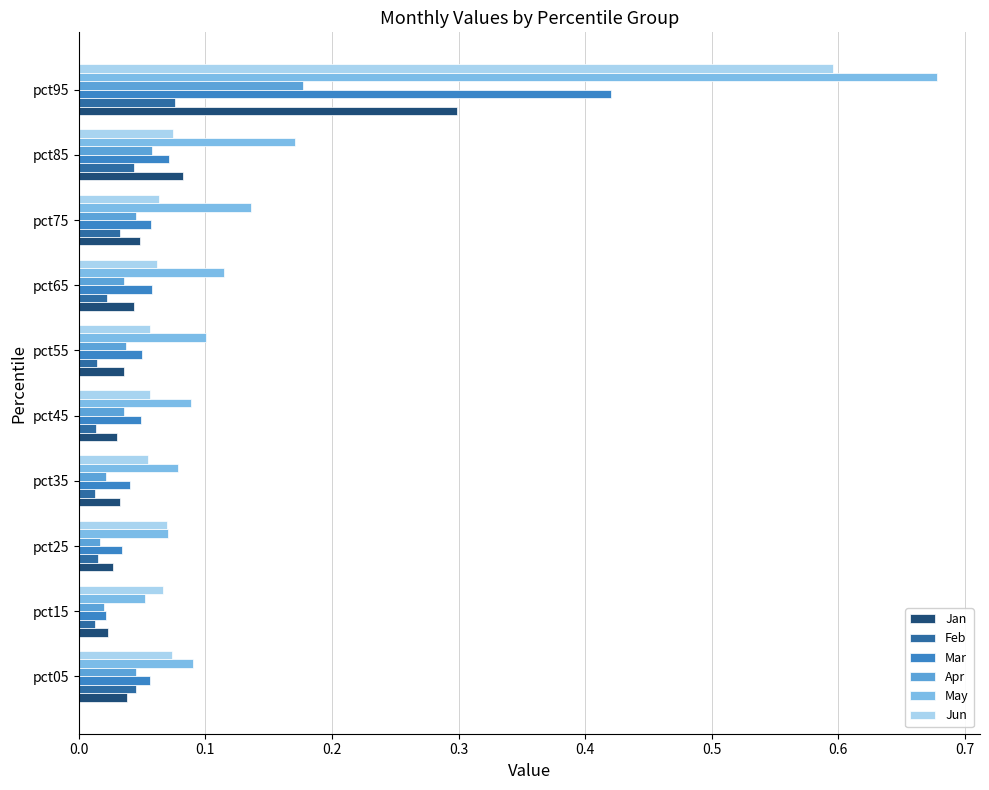

Rank the series by their maximum value, from highest to lowest.

May, Jun, Mar, Jan, Apr, Feb